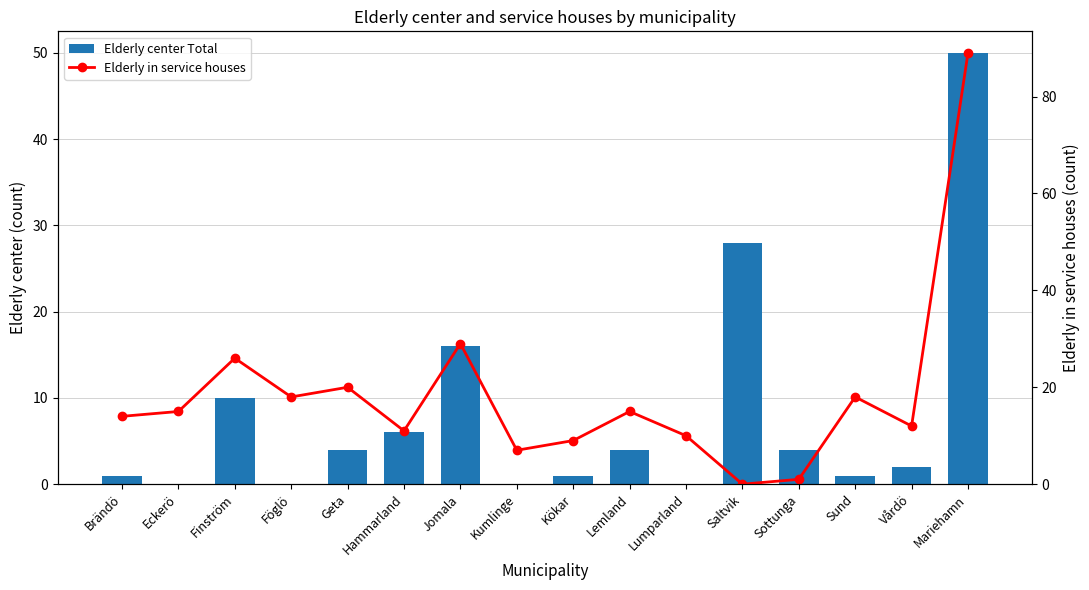

What is the difference between the highest and lowest values at Kökar?

8